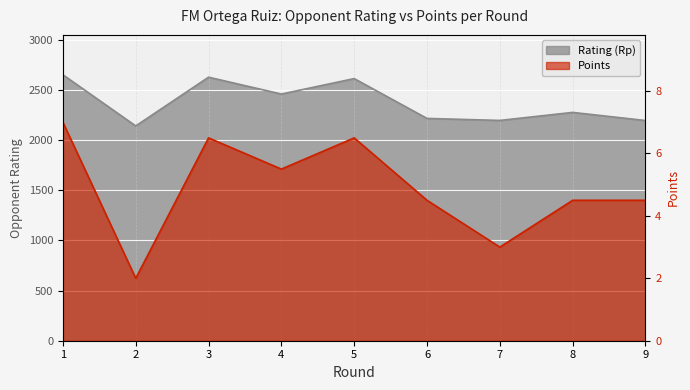

What is the sum of all Points values?

44.0